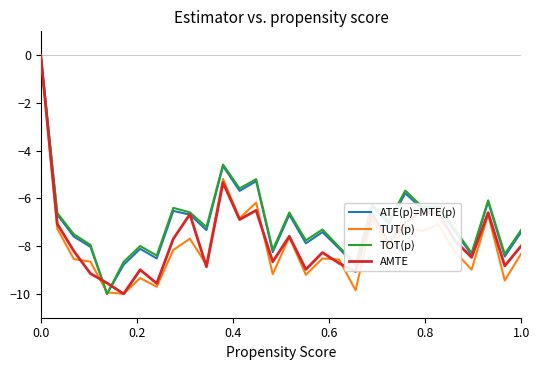

What is the sum of all AMTE values?

-230.1